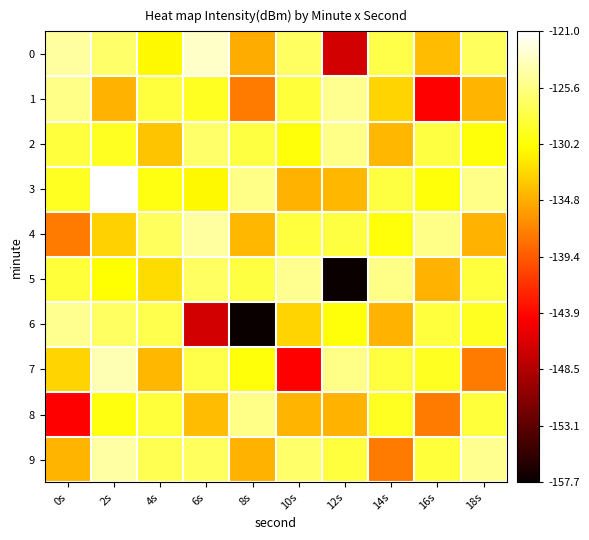

Reading left to right, extract all data points from this chart.

0: 0s=-124.6	2s=-126.5	4s=-130.7	6s=-123.1	8s=-134.8	10s=-126.8	12s=-146.7	14s=-127.6	16s=-134.0	18s=-126.9
1: 0s=-125.4	2s=-134.6	4s=-128.1	6s=-129.2	8s=-137.6	10s=-128.3	12s=-125.1	14s=-132.6	16s=-144.2	18s=-134.3
2: 0s=-128.1	2s=-129.2	4s=-133.5	6s=-126.5	8s=-128.0	10s=-130.0	12s=-125.4	14s=-134.2	16s=-128.0	18s=-130.0
3: 0s=-129.2	2s=-121.0	4s=-129.7	6s=-130.7	8s=-125.4	10s=-134.6	12s=-134.2	14s=-128.0	16s=-130.0	18s=-125.4
4: 0s=-137.6	2s=-132.9	4s=-126.9	6s=-124.6	8s=-134.2	10s=-128.1	12s=-128.0	14s=-130.0	16s=-125.4	18s=-134.6
5: 0s=-128.3	2s=-130.2	4s=-132.2	6s=-126.8	8s=-128.0	10s=-125.1	12s=-157.7	14s=-125.4	16s=-134.6	18s=-128.1
6: 0s=-125.1	2s=-126.8	4s=-127.6	6s=-146.7	8s=-157.7	10s=-132.6	12s=-130.0	14s=-134.6	16s=-128.1	18s=-129.2
7: 0s=-132.6	2s=-123.8	4s=-134.3	6s=-127.6	8s=-130.0	10s=-144.2	12s=-125.4	14s=-128.1	16s=-129.2	18s=-137.6
8: 0s=-144.2	2s=-129.8	4s=-128.3	6s=-134.0	8s=-125.4	10s=-134.3	12s=-134.6	14s=-129.2	16s=-137.6	18s=-128.3
9: 0s=-134.3	2s=-124.4	4s=-127.4	6s=-126.9	8s=-134.6	10s=-126.5	12s=-128.1	14s=-137.6	16s=-128.3	18s=-125.1